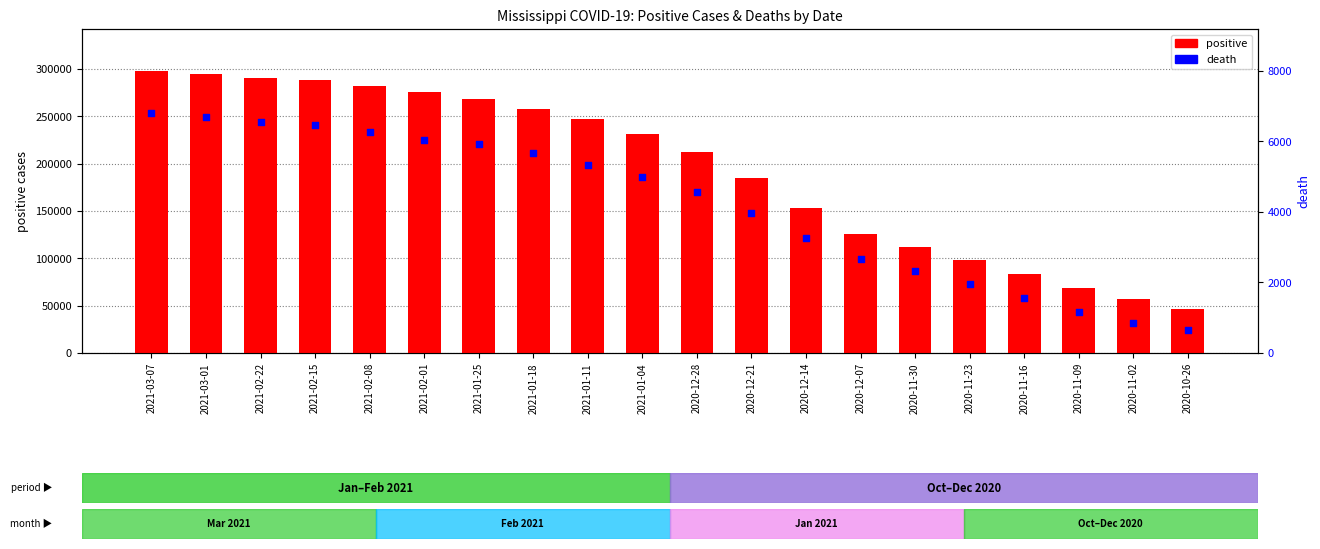

Which series has the largest total across all categories?

positive